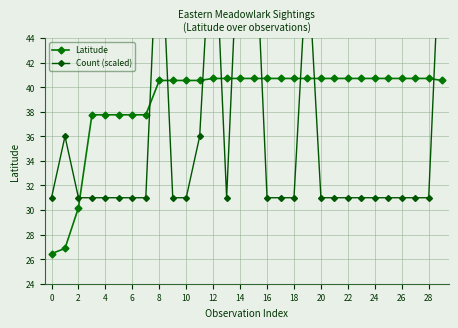

Does the chart display data point markers on the line(s)?

Yes